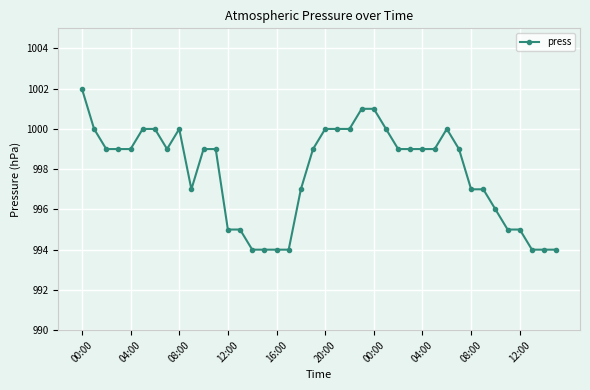

True or false: the data has more than 1 interior local peaks.

True